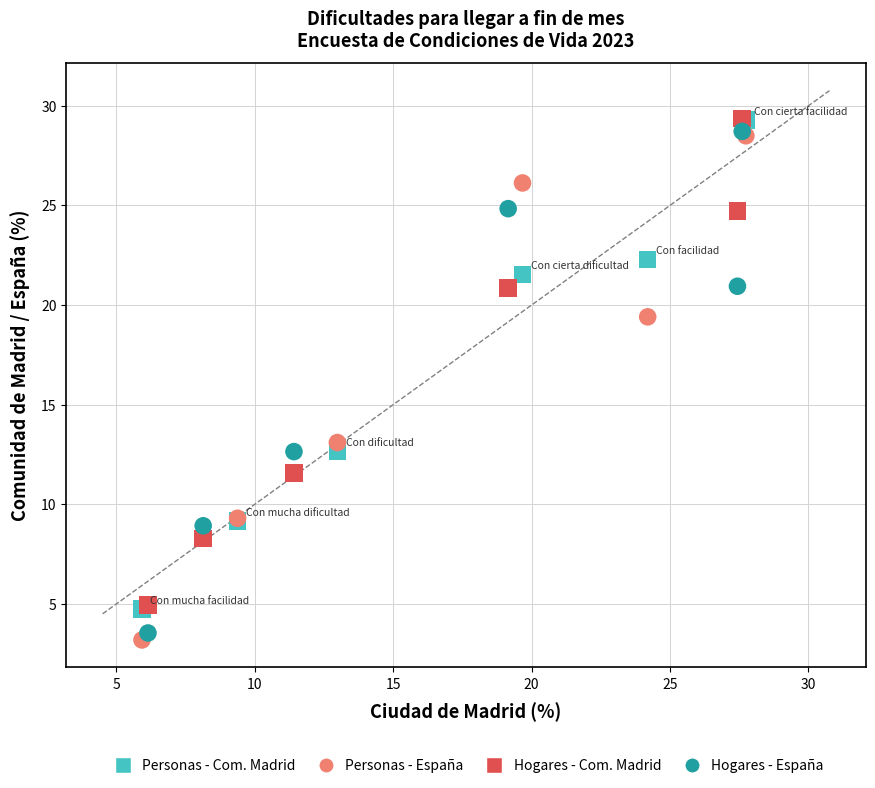

Which series has the largest Y range (max minus min)?

Personas - España